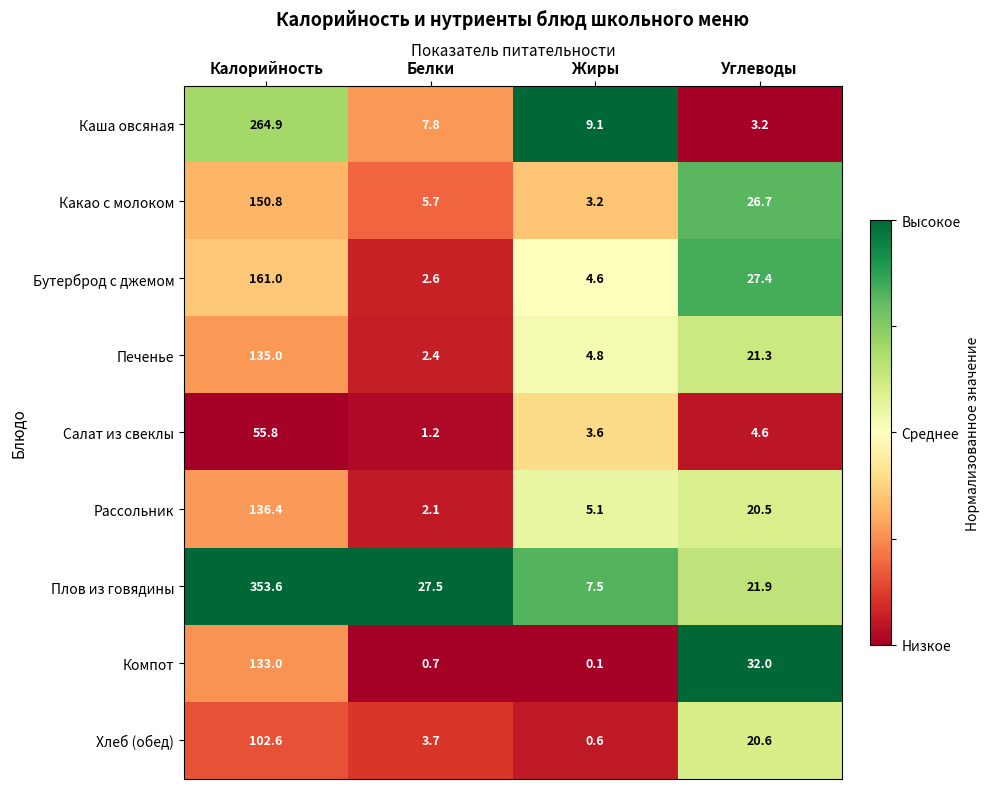

List the series in order of their peak value, highest first.

Плов из говядины, Каша овсяная, Бутерброд с джемом, Какао с молоком, Рассольник, Печенье, Компот, Хлеб (обед), Салат из свеклы